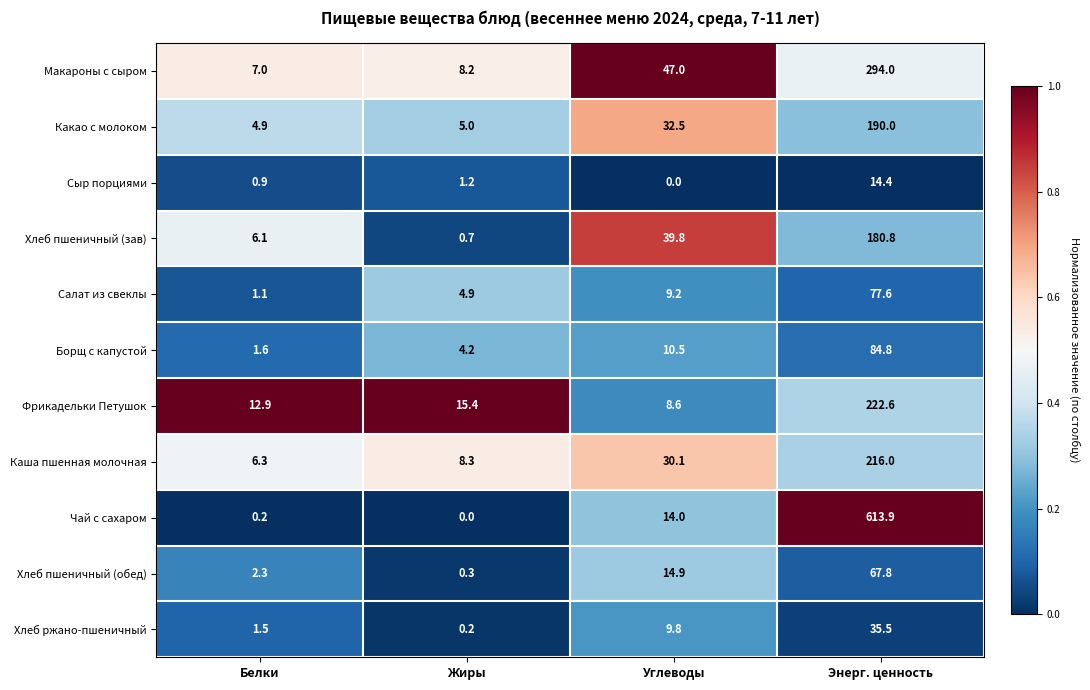

The value of Хлеб пшеничный (обед) at Углеводы is 20.5. True or false?

False